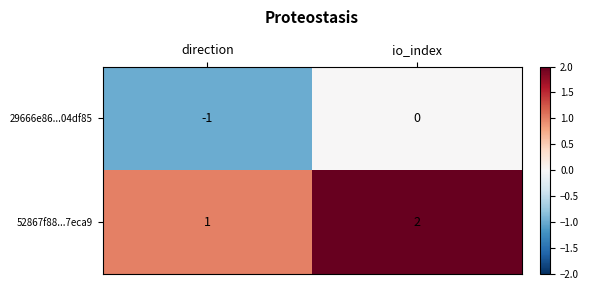

Rank the series at direction from lowest to highest value.

29666e86...04df85, 52867f88...7eca9